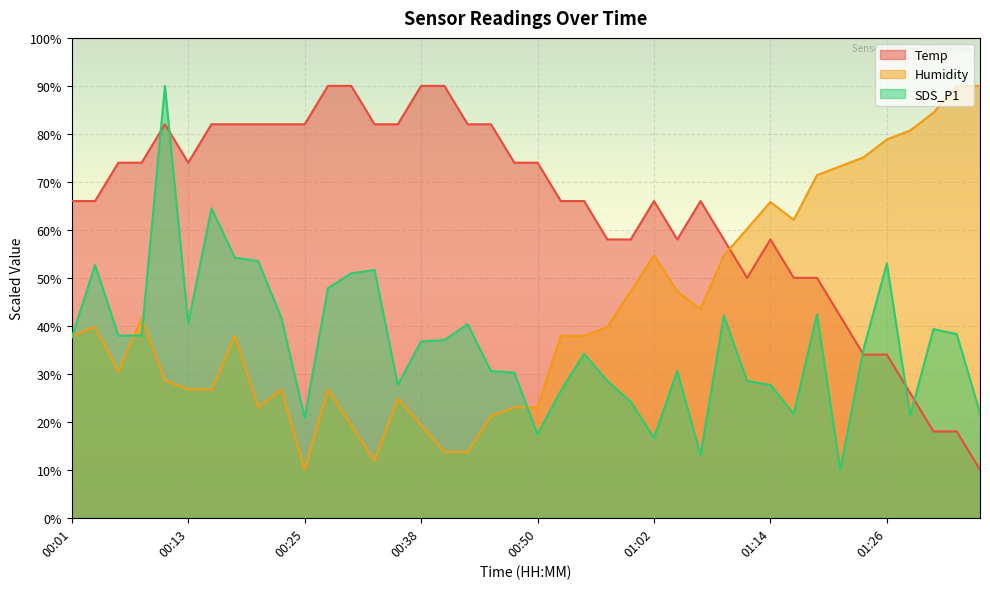

Between 00:47 and 01:22, which is larger?

00:47